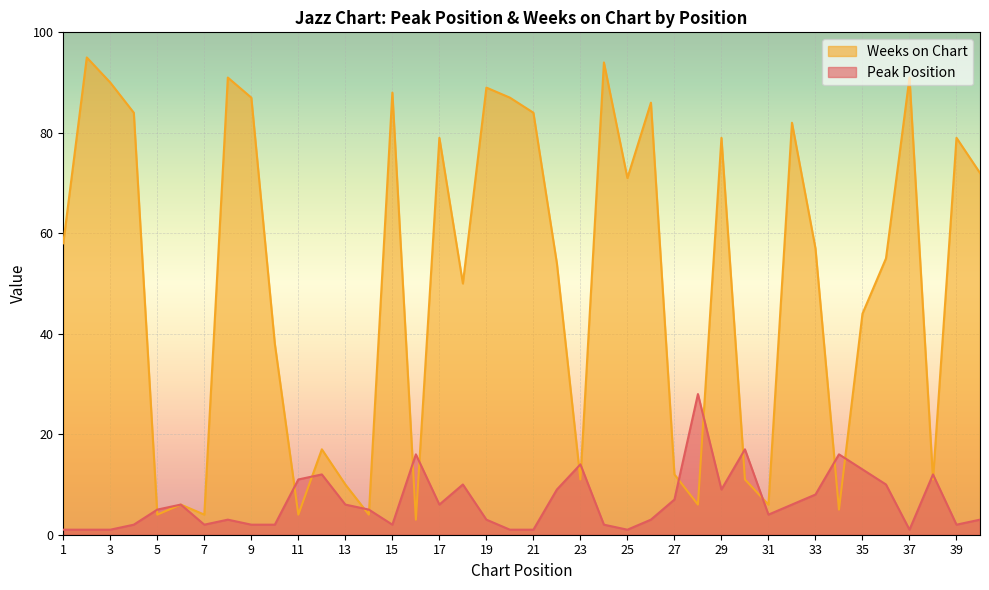

Which series has the largest total across all categories?

Weeks on Chart